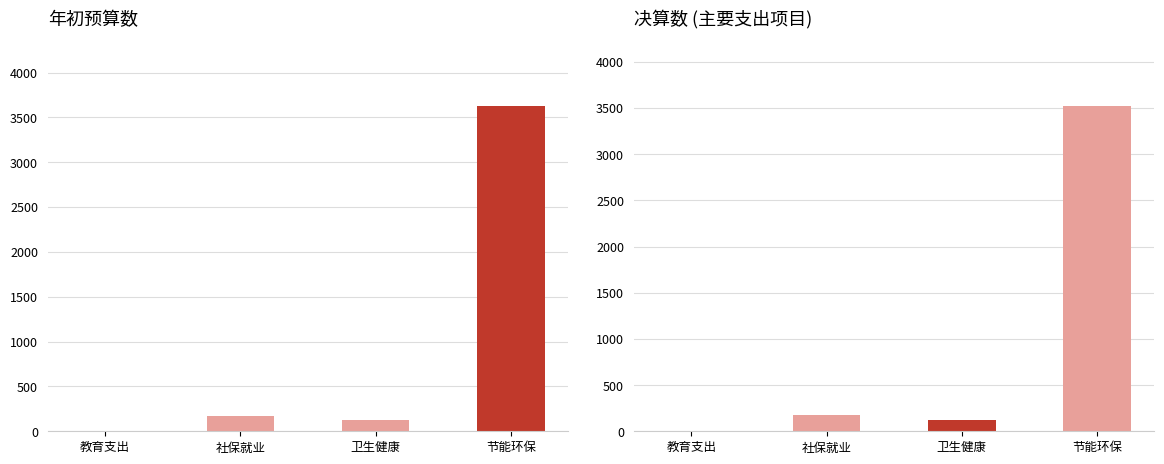

List the series in order of their overall mean, highest first.

年初预算数, 决算数